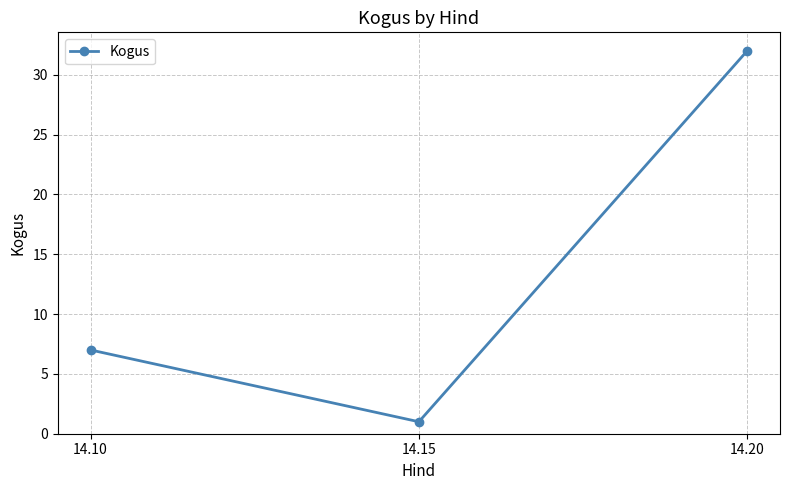

Which has a higher value, 14.15 or 14.20?

14.20